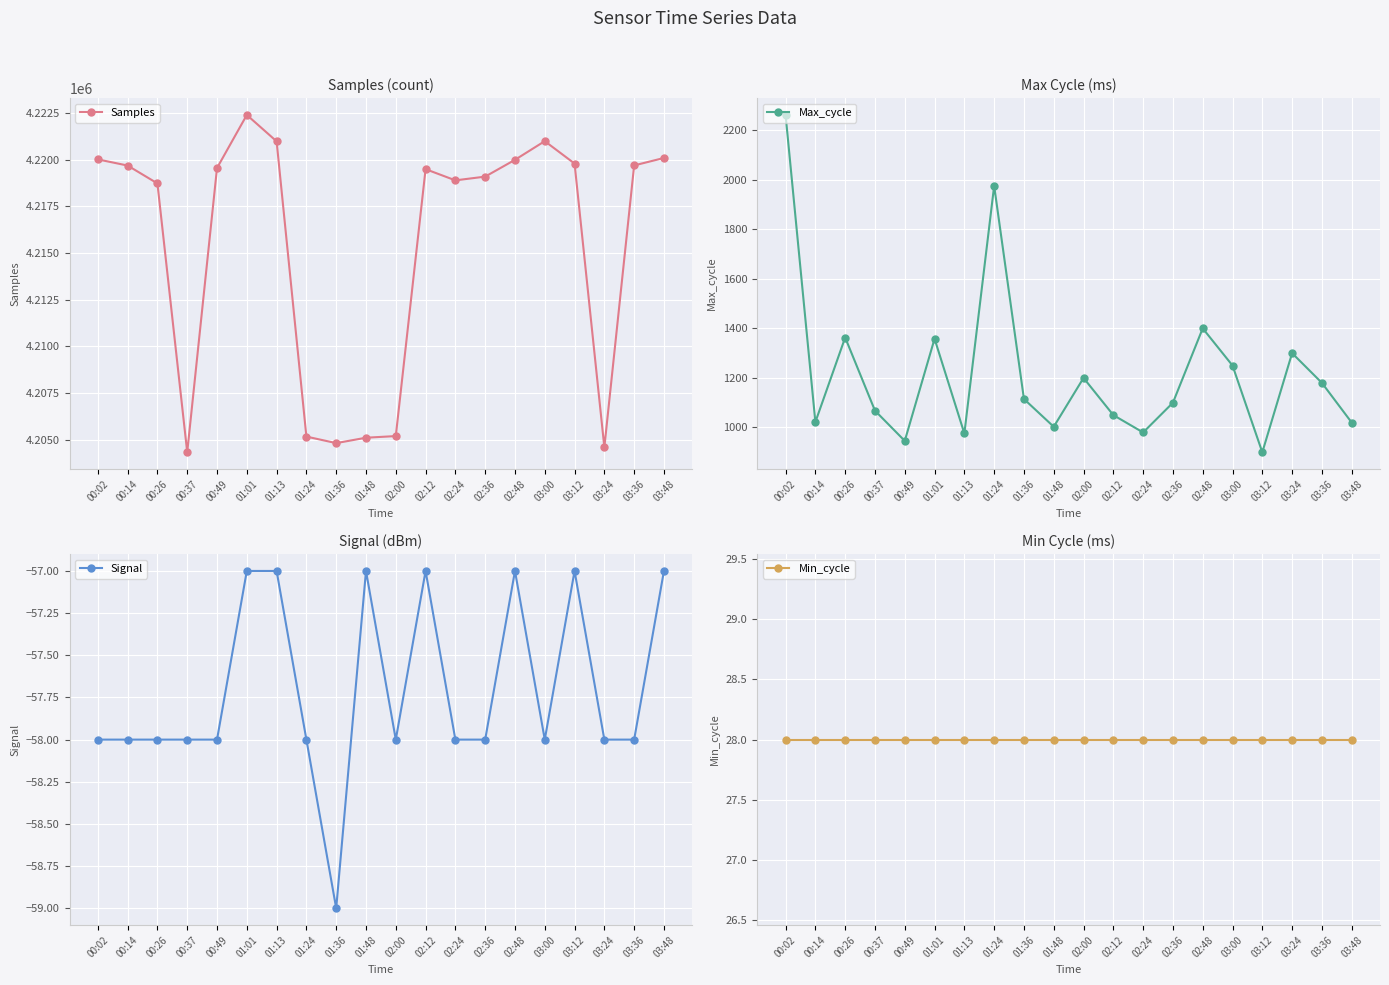

What is the spread (max minus min) of values at 02:24?

4218958